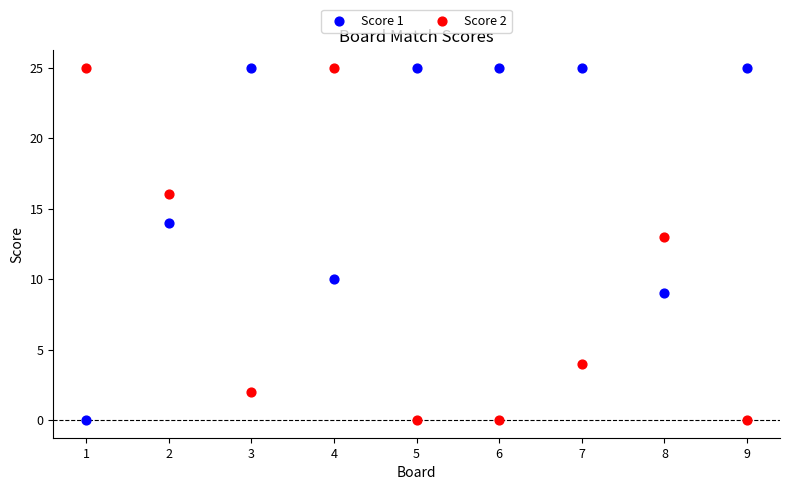

What is the X range (max minus min) for the scatter plot?

8